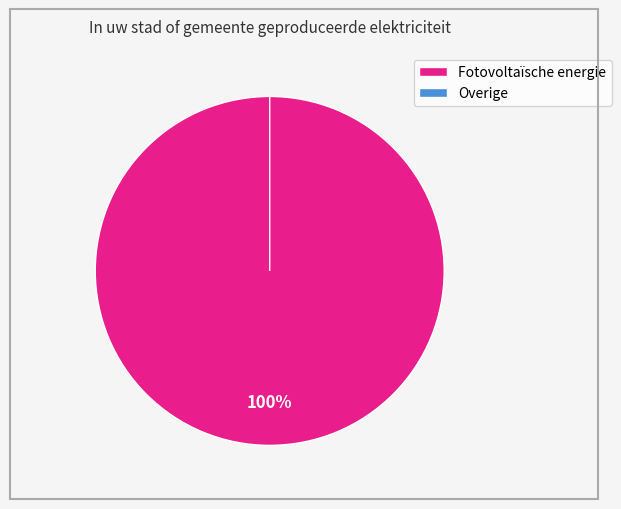

To the nearest percent, what is the combined percentage of Fotovoltaïsche energie and Overige?

100%